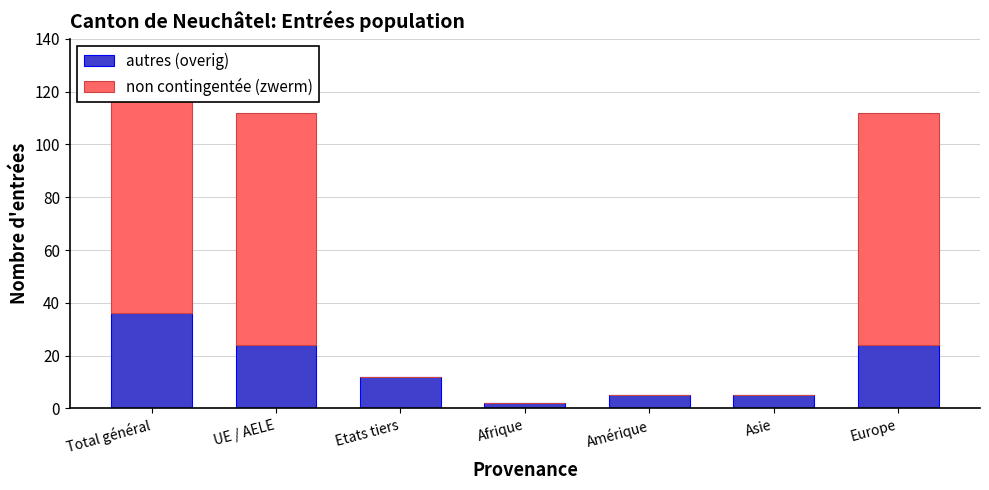

Which series has the widest spread of values?

non contingentée (zwerm)